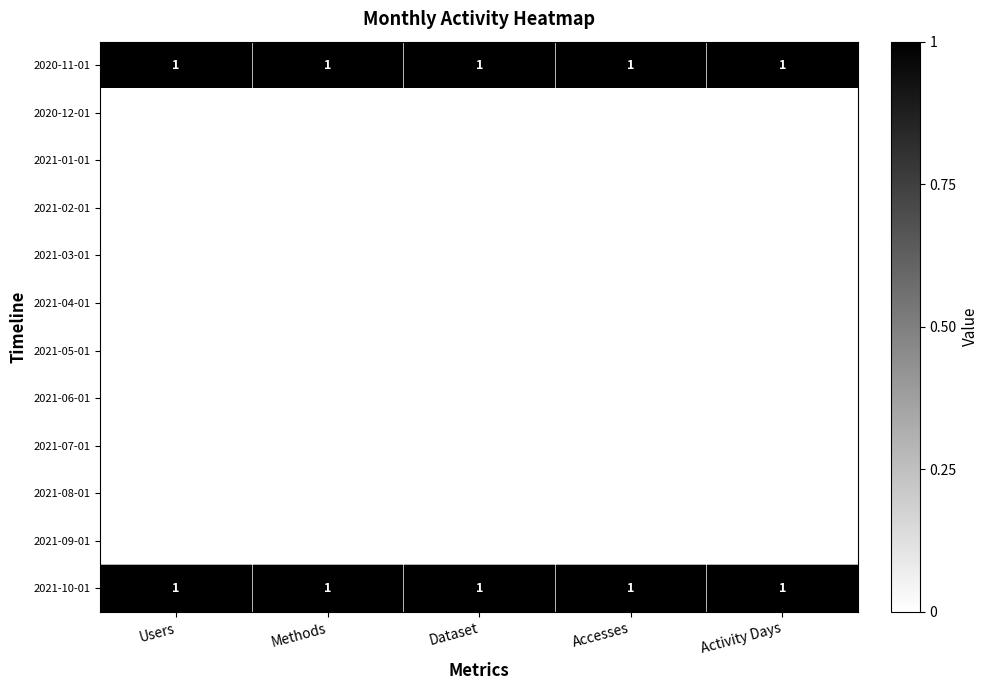

The value of 2020-11-01 at Accesses is 1. True or false?

True